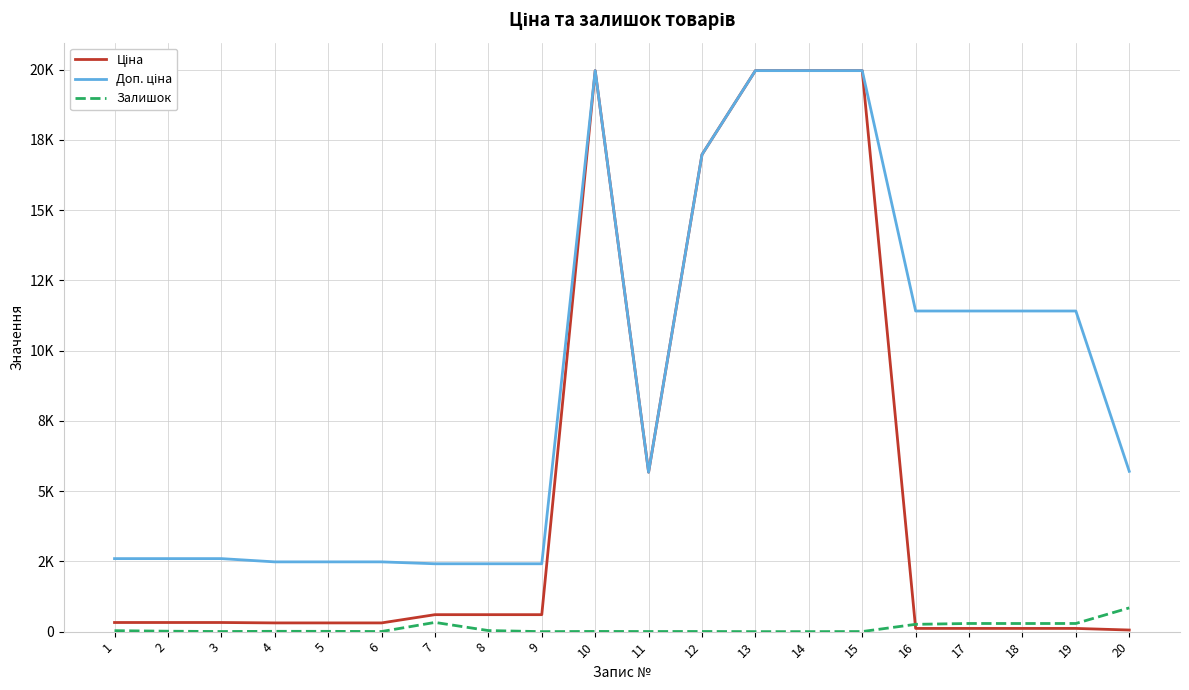

Is this an area chart (filled region under the line)?

No